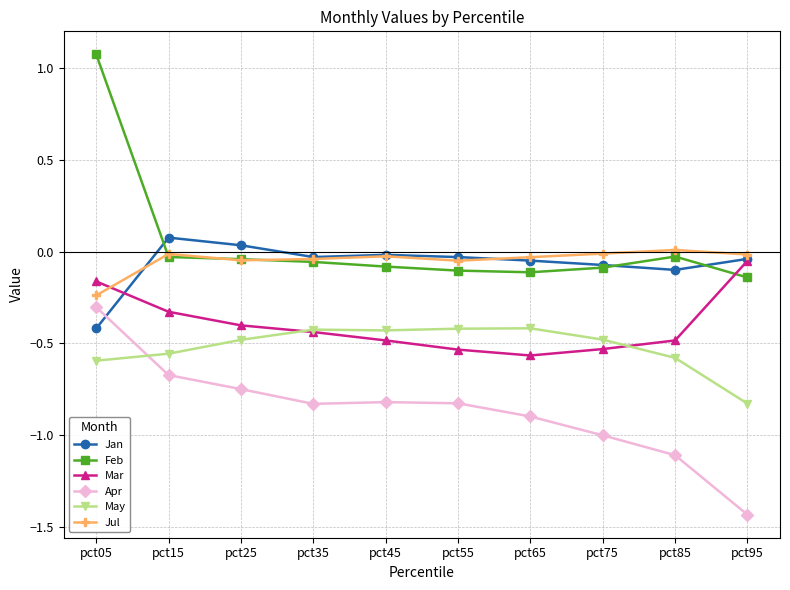

Which category has the lowest value across all series?

pct95